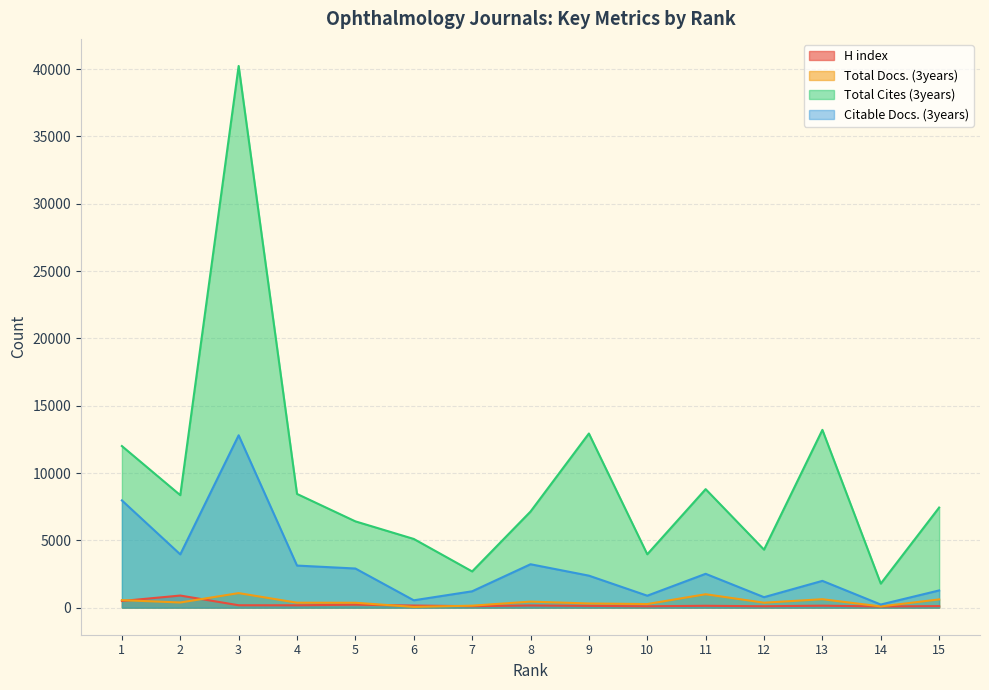

Rank the categories by Total Docs. (3years) value from highest to lowest.

3, 11, 13, 15, 1, 8, 2, 4, 12, 5, 9, 10, 7, 14, 6